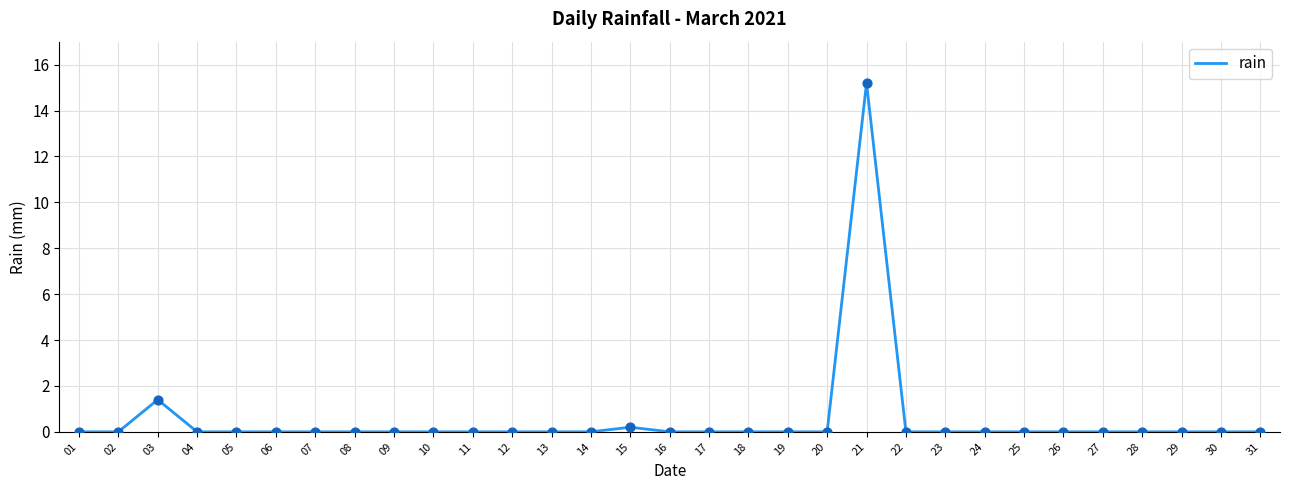

The value at 19 is 9.4. True or false?

False